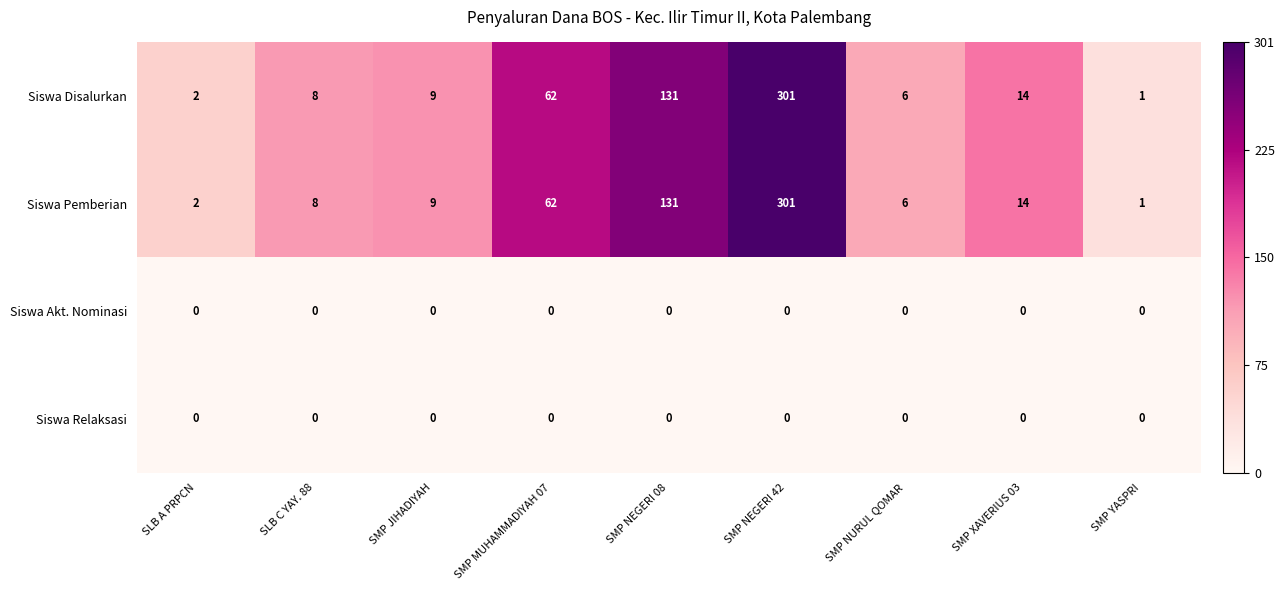

What is the maximum value for Siswa Pemberian?

301